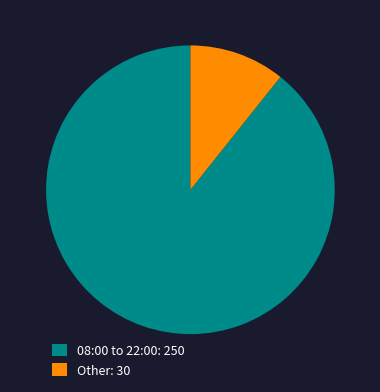

Which slice is the smallest?

Other: 30